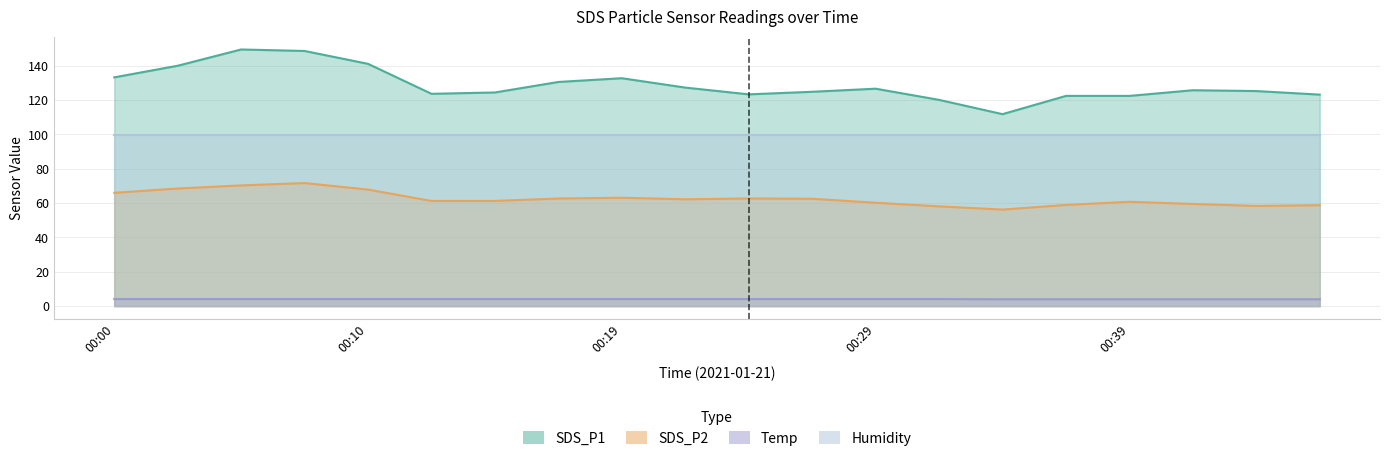

At which category is the sum across all series the highest?

00:07